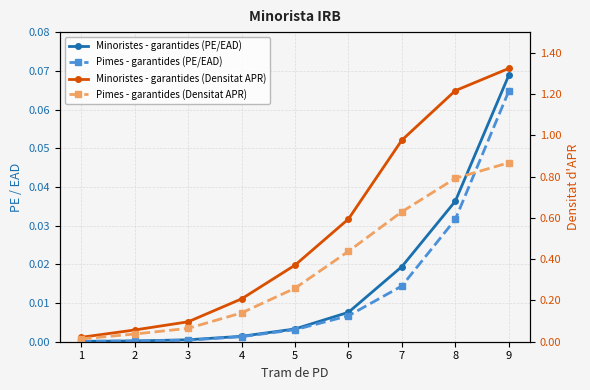

What are all the series names shown in the legend?

Minoristes - garantides (PE/EAD), Pimes - garantides (PE/EAD), Minoristes - garantides (Densitat APR), Pimes - garantides (Densitat APR)